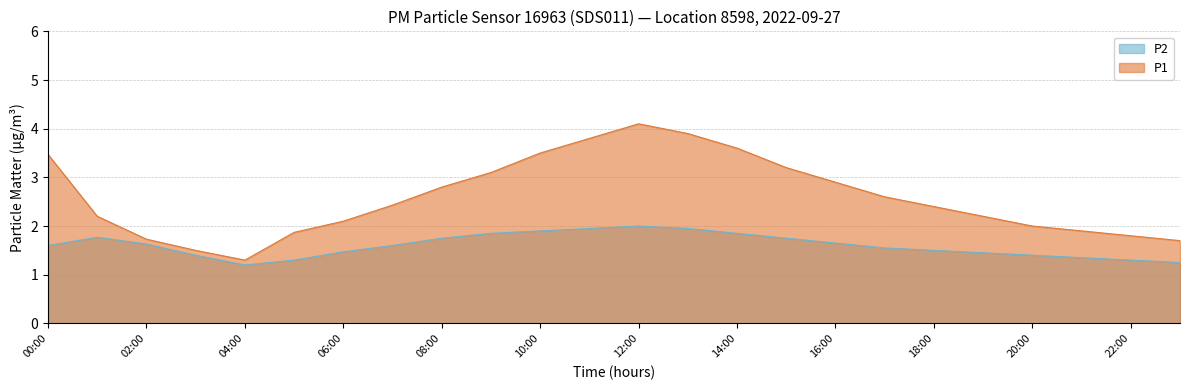

The P1 series shows 5.0 at 14:00. True or false?

False